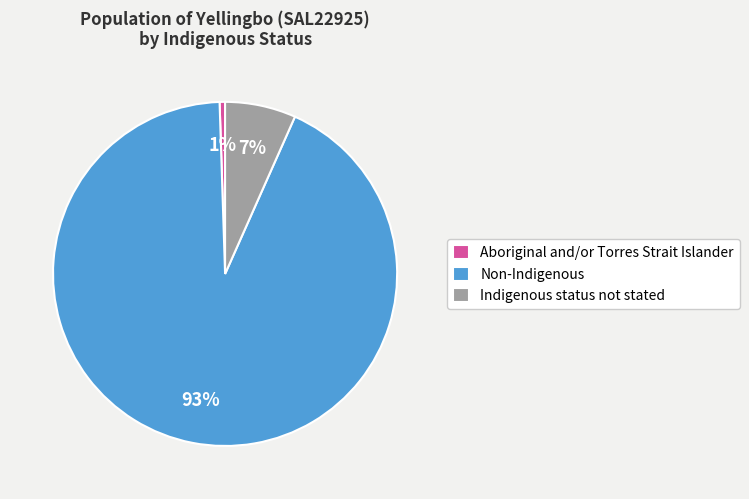

Do Aboriginal and/or Torres Strait Islander and Indigenous status not stated together represent more than half of the pie?

No